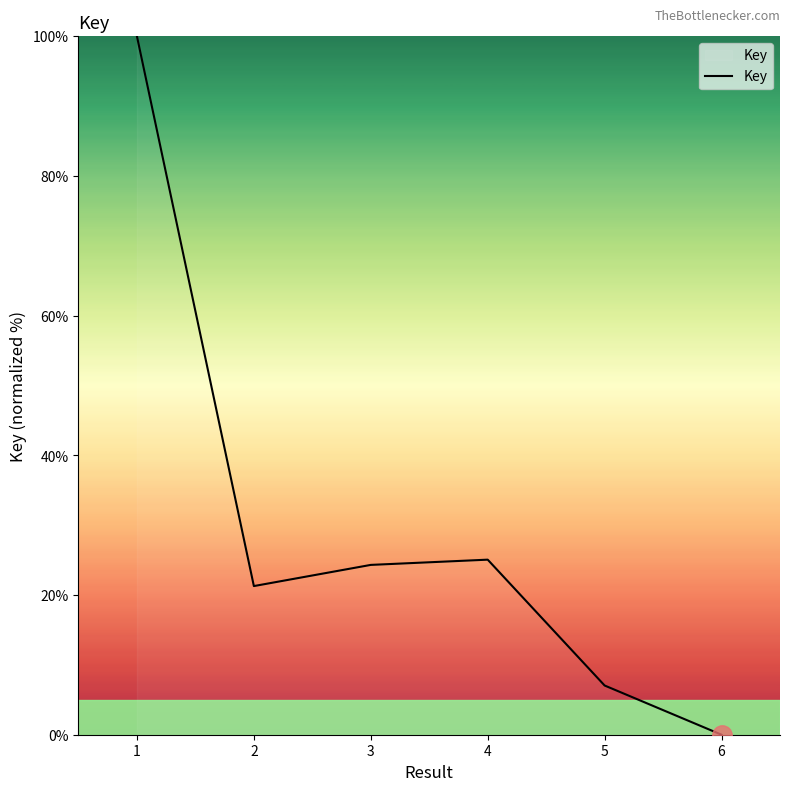

How many lines are shown in the chart?

1